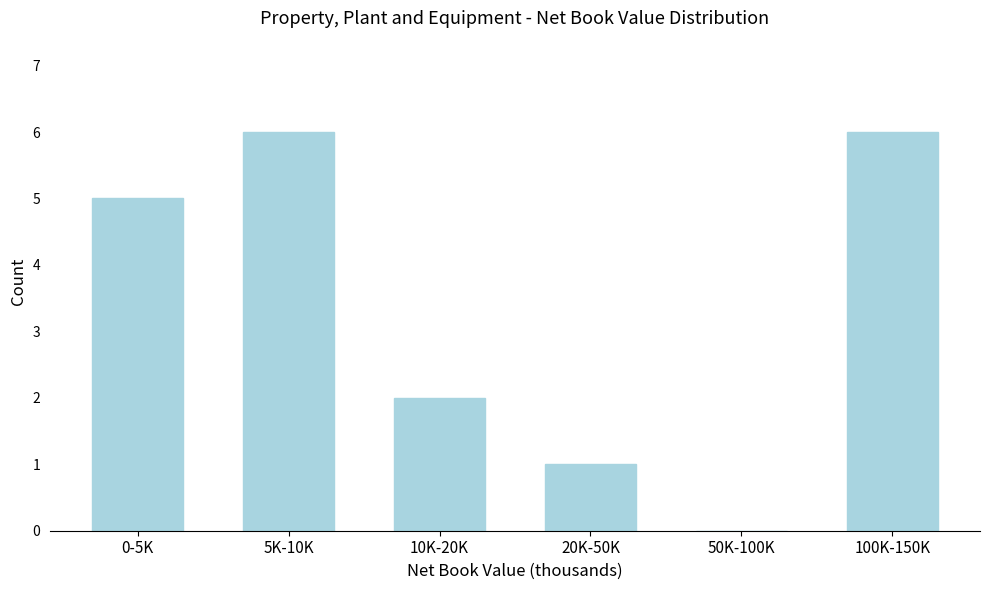

Reading left to right, what are all the values shown in this chart?

0-5K=5	5K-10K=6	10K-20K=2	20K-50K=1	50K-100K=0	100K-150K=6